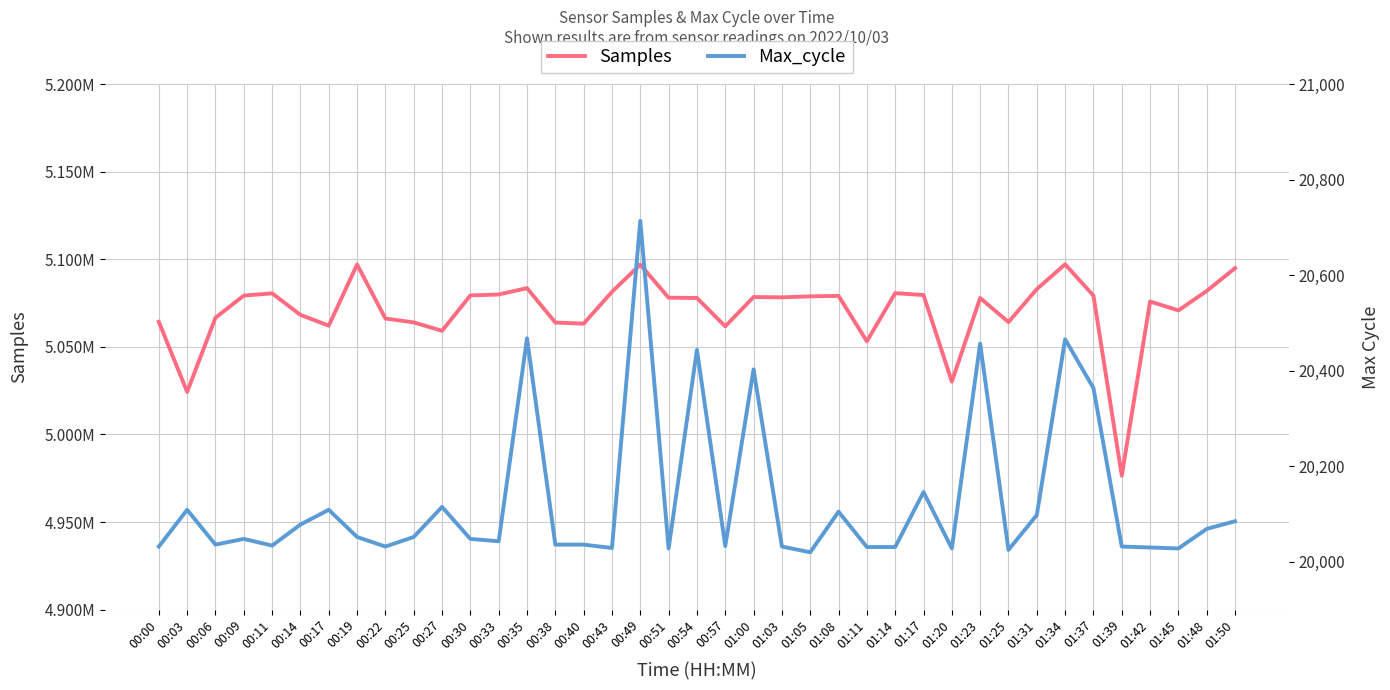

True or false: Samples has a value of 5059213 at 00:27.

True